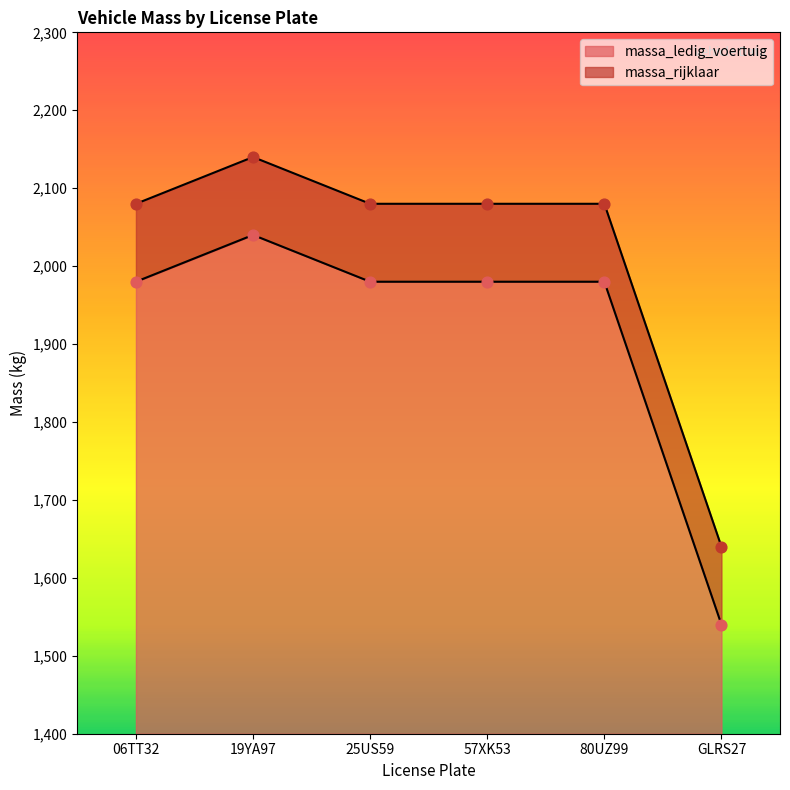

Which series contains the highest Y value?

massa_rijklaar